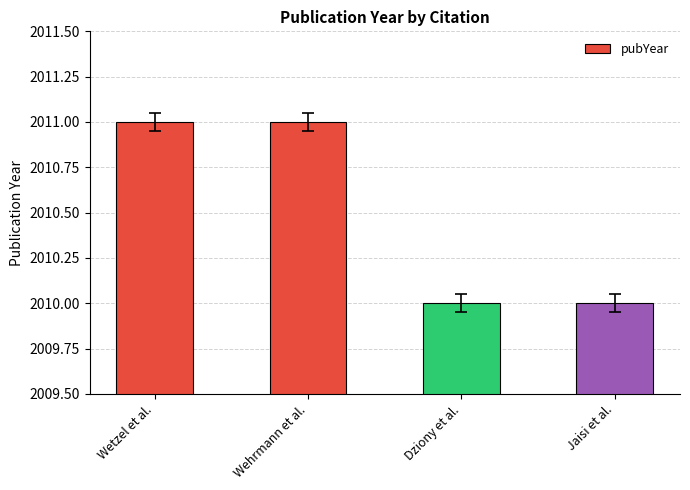

The value at Wehrmann et al. is 2678. True or false?

False